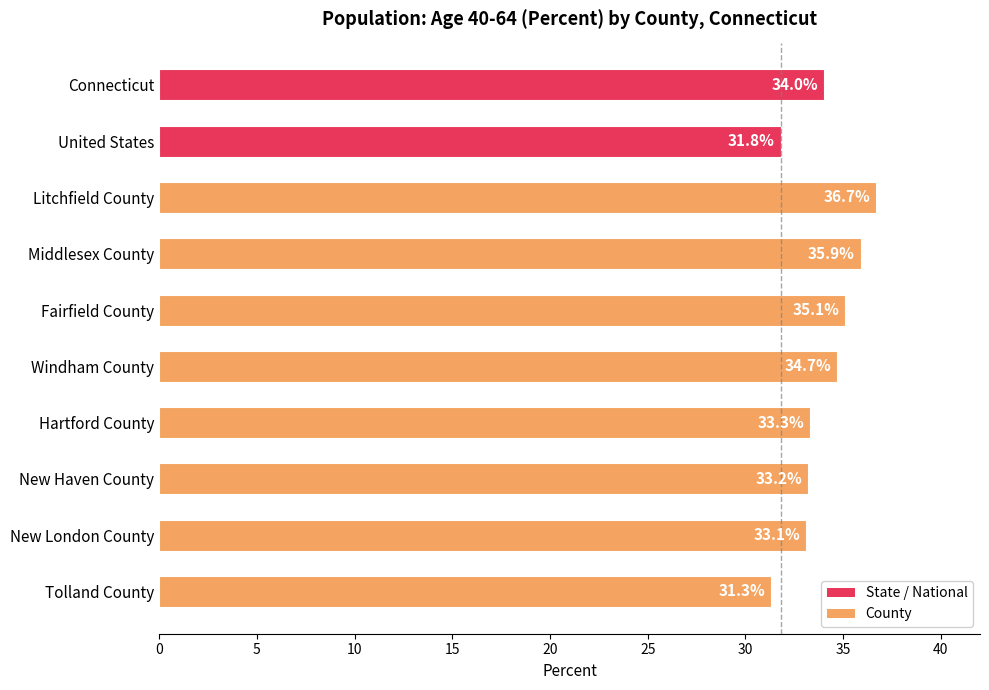

Which category has the highest value across all series?

Litchfield County